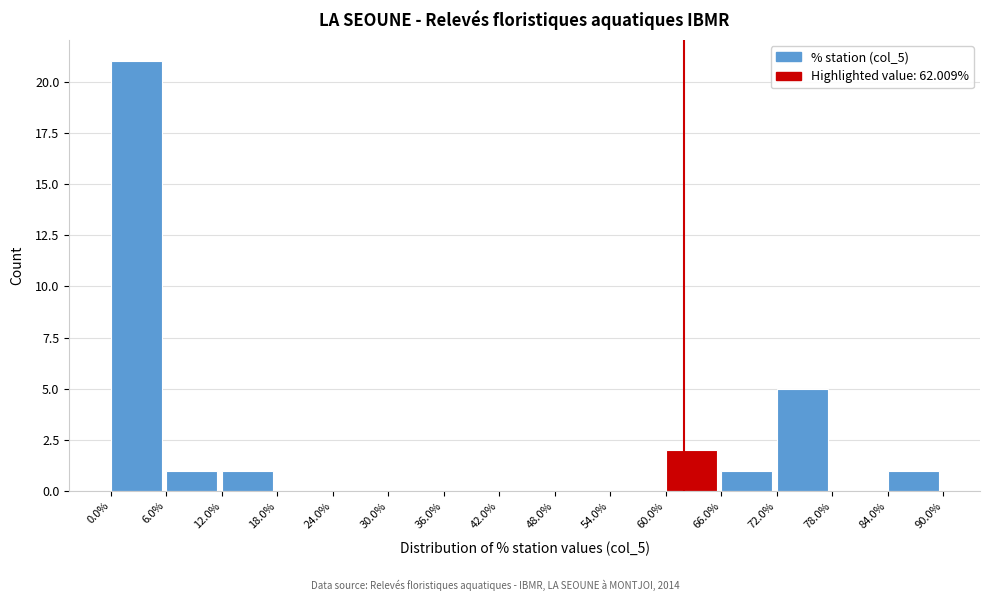

Reading left to right, transcribe this chart: for each bar, give the range it covers on the x-axis and its height. The values are not printed on the chart, so give them approximately, as read against the axis.

0.0% to 6.0%: 21
6.0% to 12.0%: 1
12.0% to 18.0%: 1
18.0% to 24.0%: 0
24.0% to 30.0%: 0
30.0% to 36.0%: 0
36.0% to 42.0%: 0
42.0% to 48.0%: 0
48.0% to 54.0%: 0
54.0% to 60.0%: 0
60.0% to 66.0%: 2
66.0% to 72.0%: 1
72.0% to 78.0%: 5
78.0% to 84.0%: 0
84.0% to 90.0%: 1